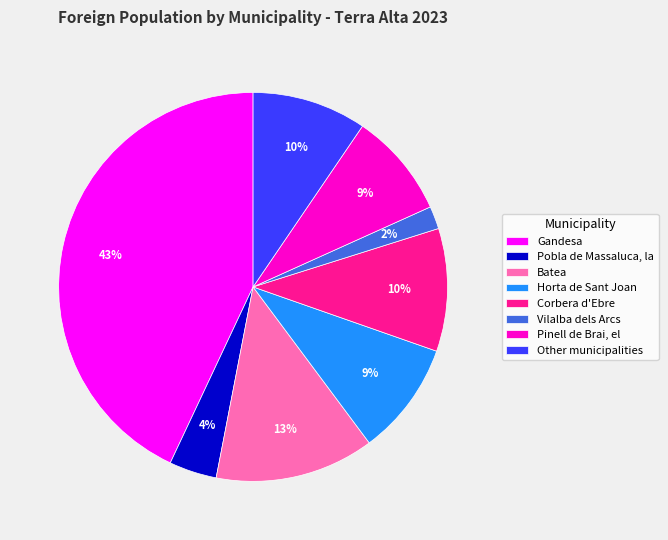

To the nearest percent, what percentage of the pie is Other municipalities?

10%